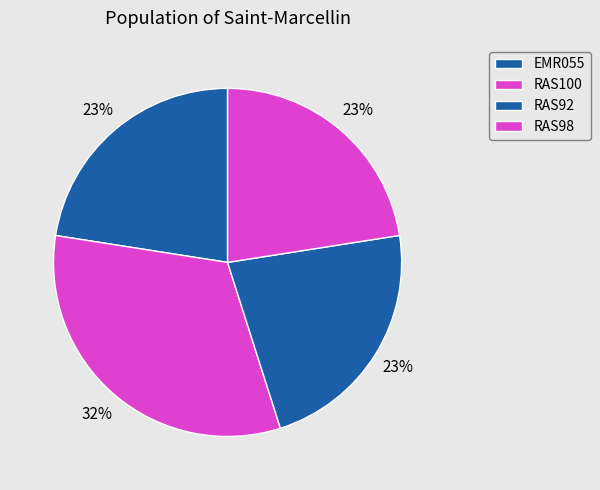

What is the change in value from RAS92 to RAS98?

-219